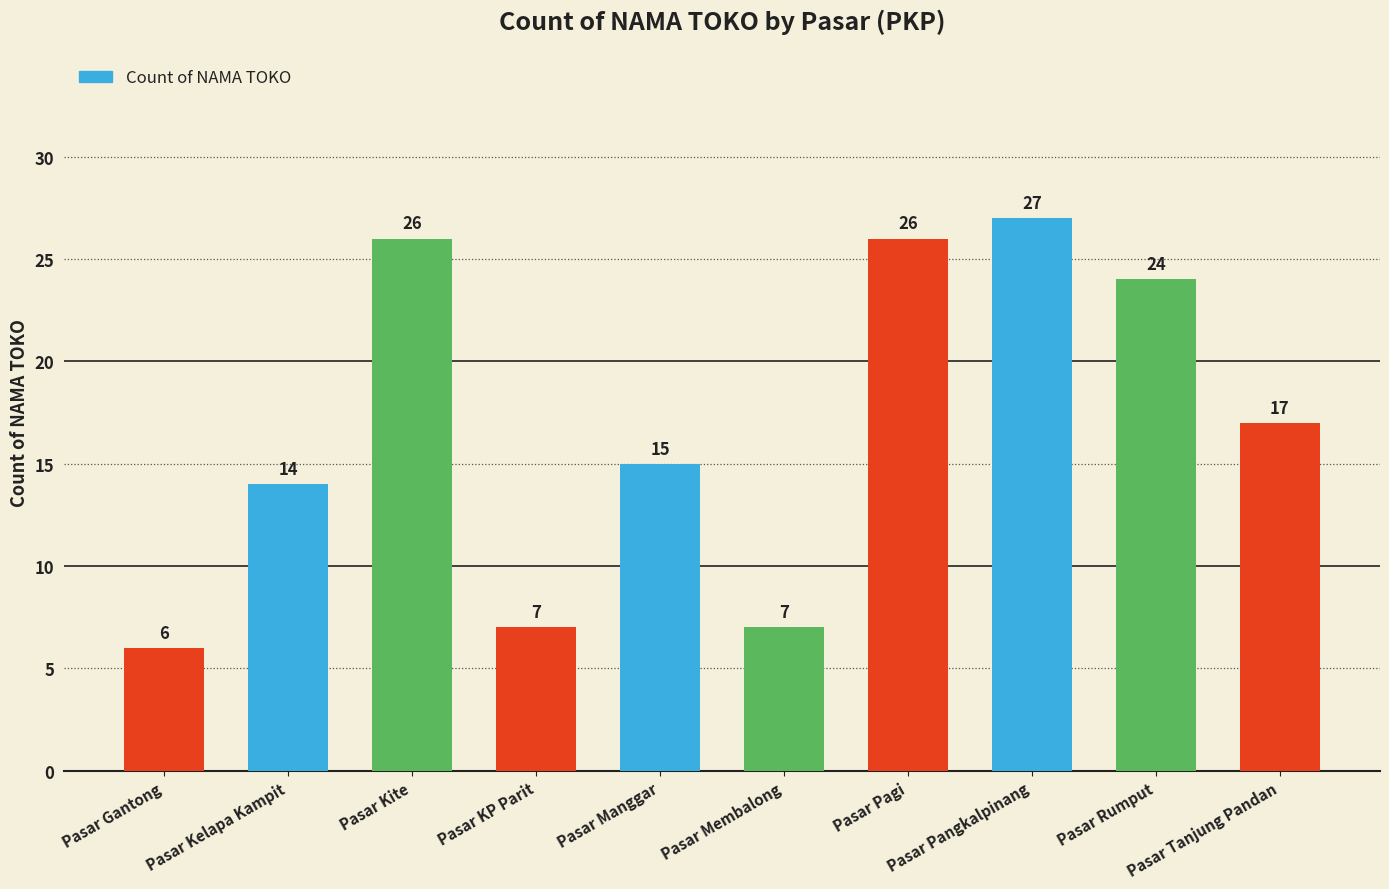

Reading left to right, list all the values displayed in this chart.

6	14	26	7	15	7	26	27	24	17